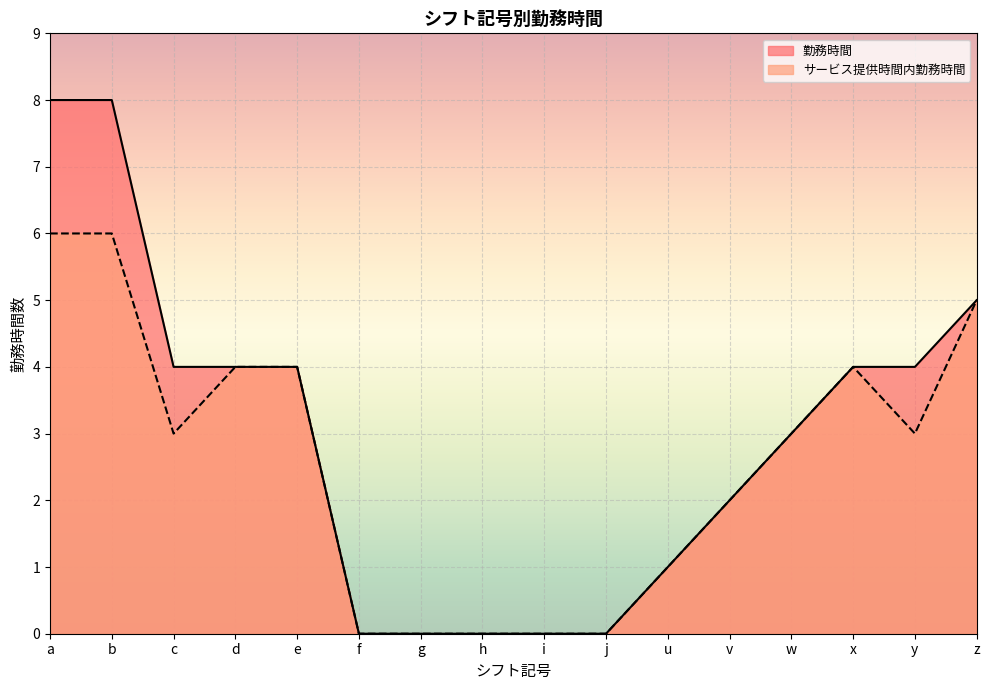

Read the 勤務時間 value at a.

8